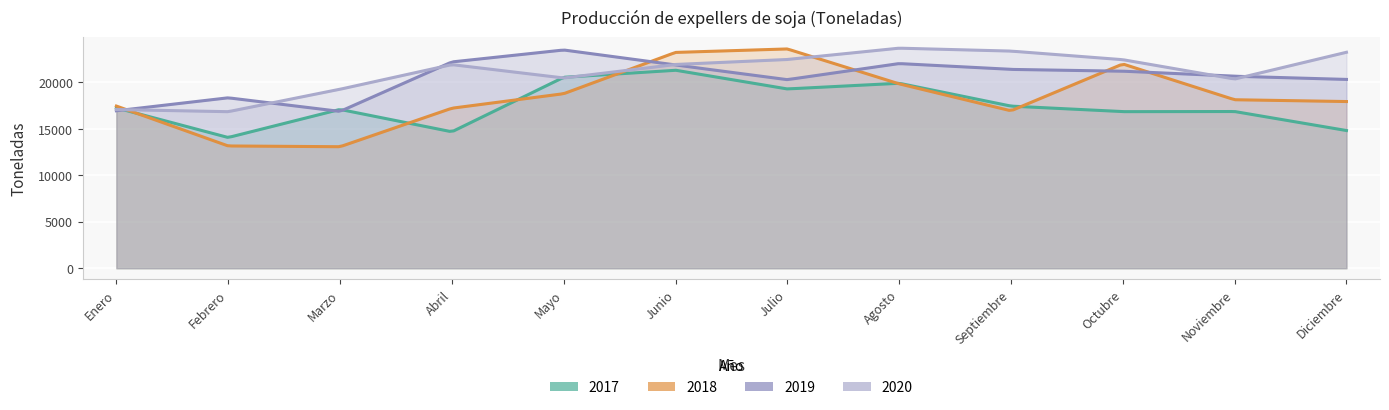

In 2019, how many points are higher than both neighbors (excluding endpoints)?

3